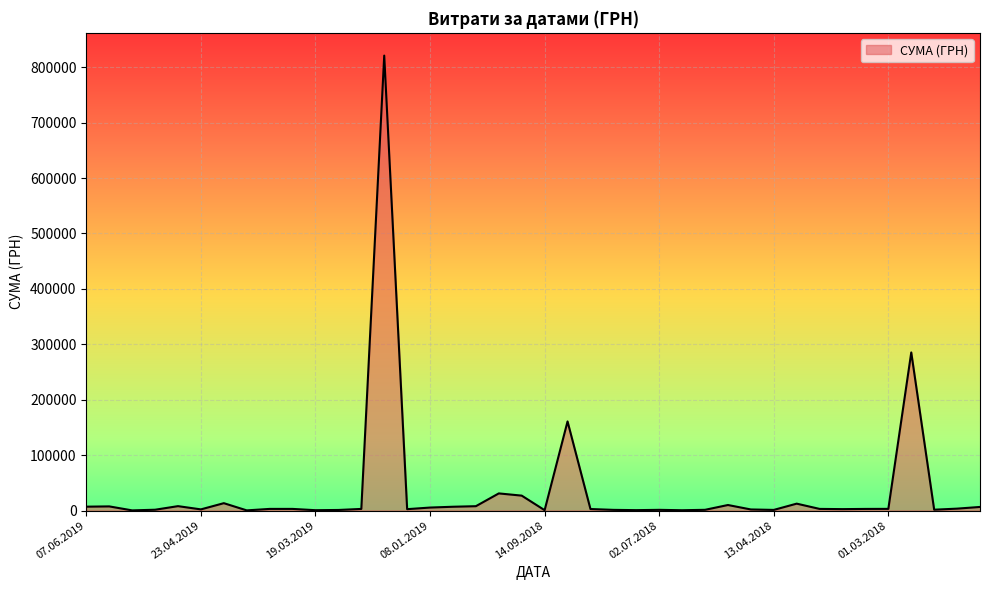

What is the difference between the maximum and minimum values?

820560.0